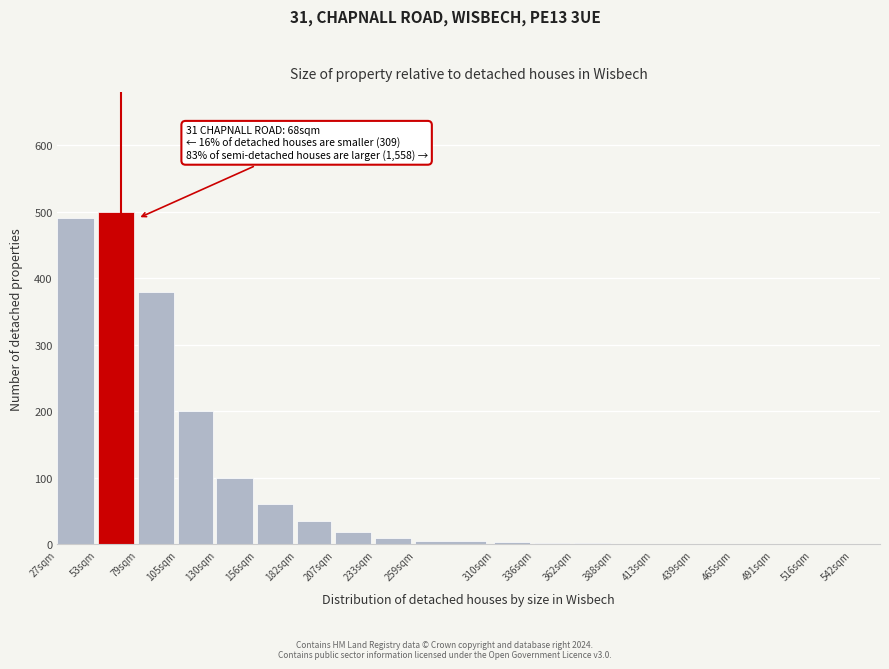

The chart shows a value of 100 at 130sqm. True or false?

True